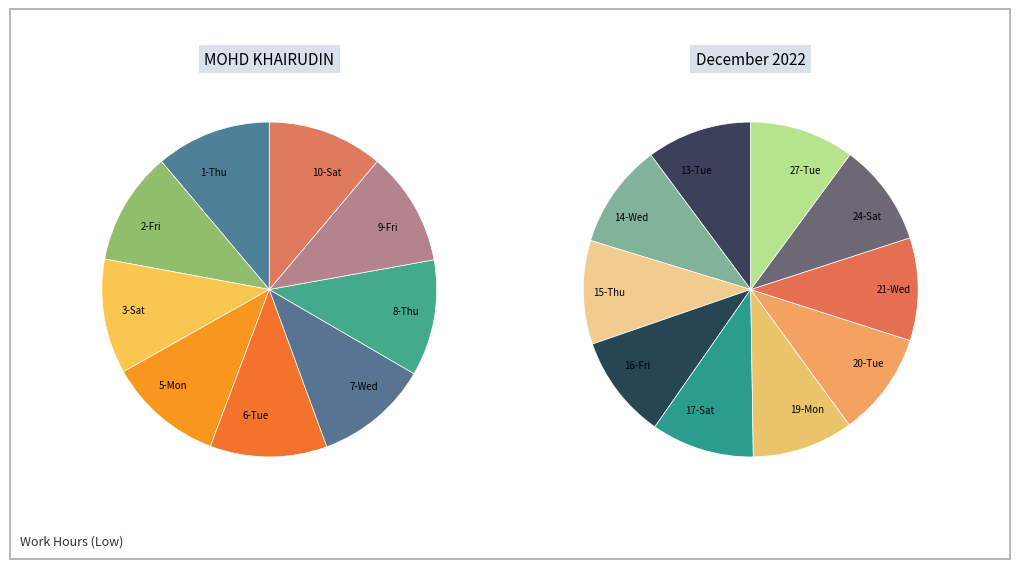

How much of the chart is everything except 24-Sat?

94.8%